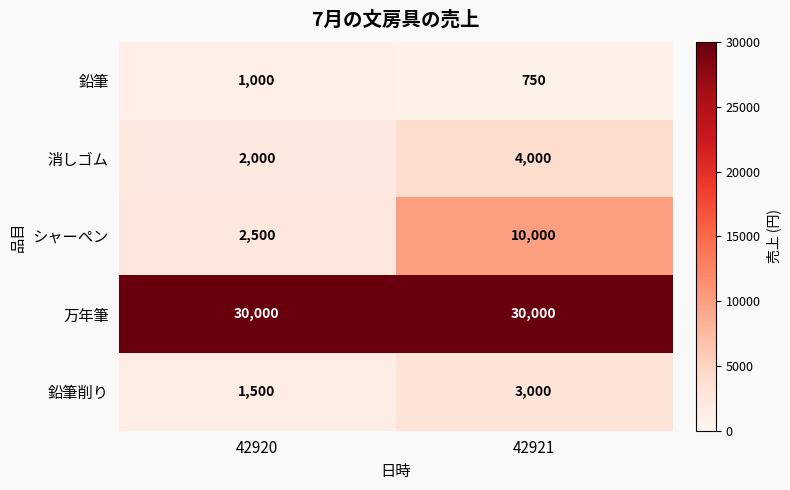

What is the approximate value of 消しゴム at 42921?

4000